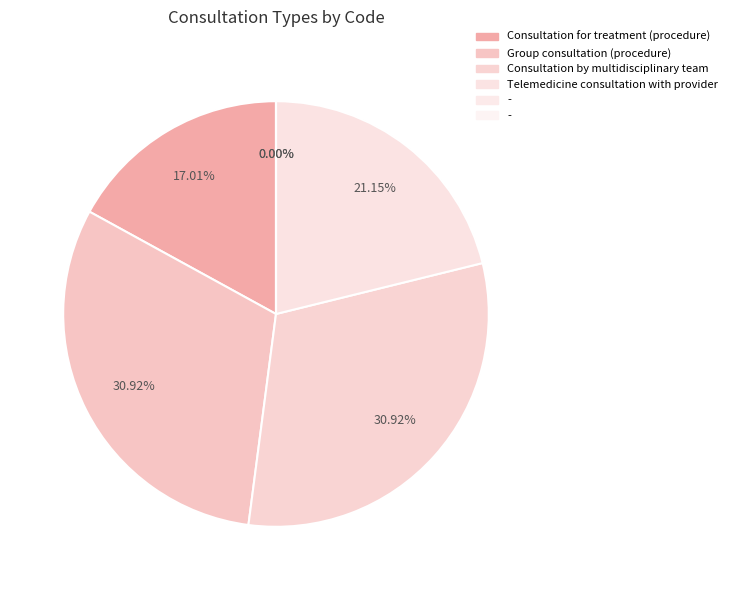

What percentage is the Consultation by multidisciplinary team slice, to the nearest percent?

31%